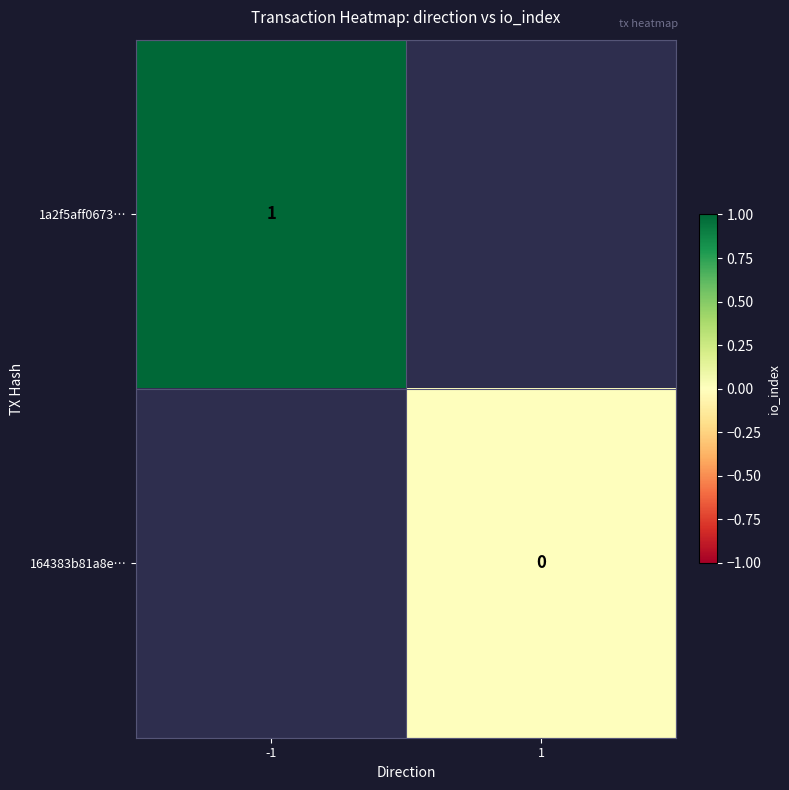

True or false: 1a2f5aff0673… has a value of 1 at -1.

True